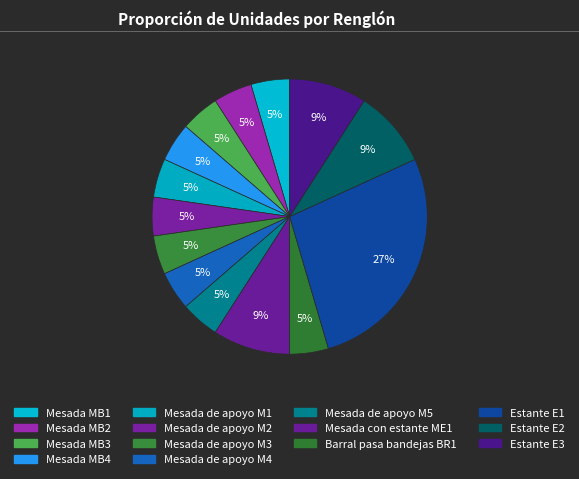

How many slices are in this pie chart?

14